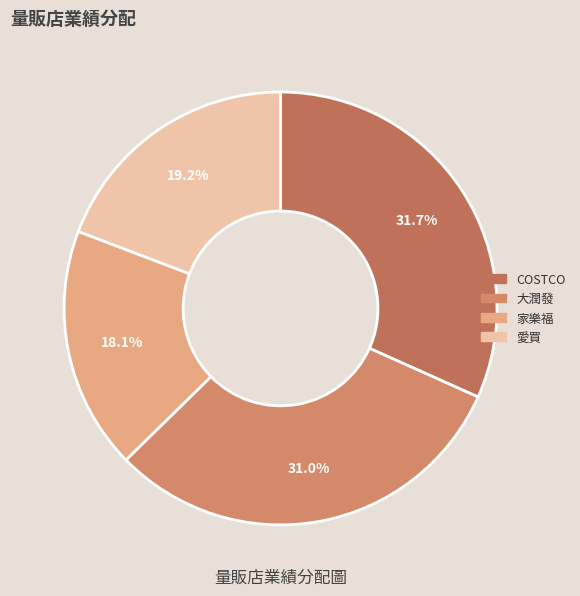

How many slices are in this pie chart?

4